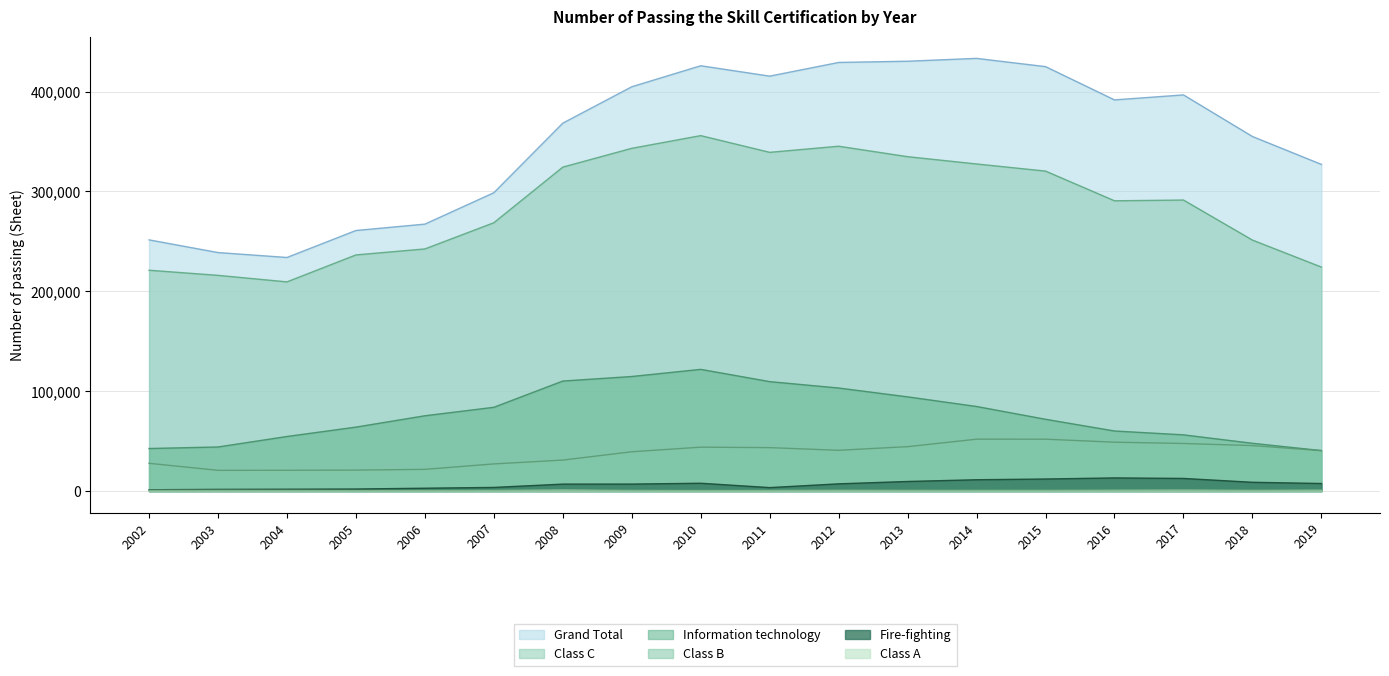

Does the chart have visible grid lines?

Yes